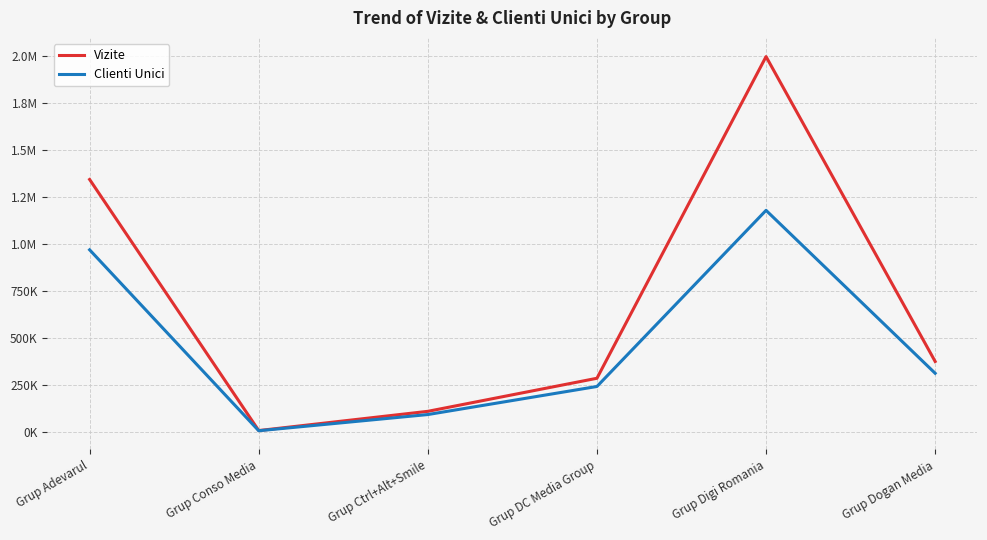

What are all the series names shown in the legend?

Vizite, Clienti Unici